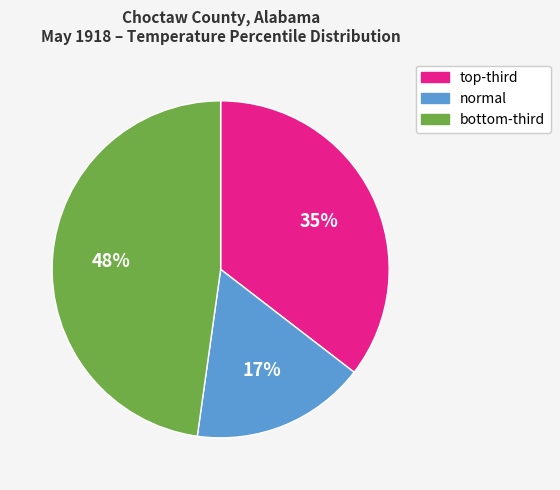

Does any single category account for the majority?

No